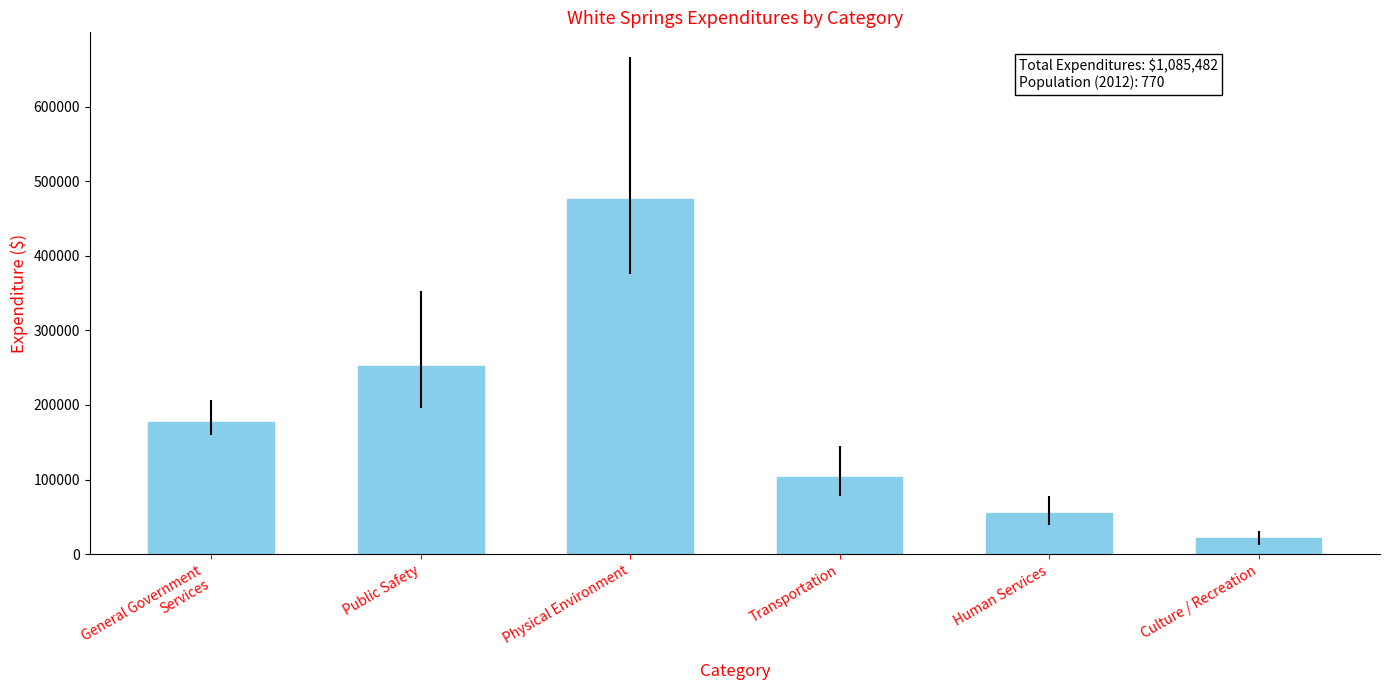

Are the bars grouped side by side (vs. stacked)?

No